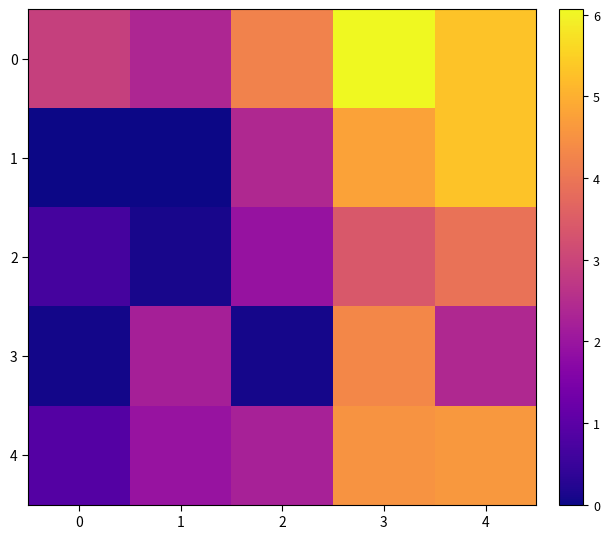

Between 2 and 4, which series saw the biggest shift?

1